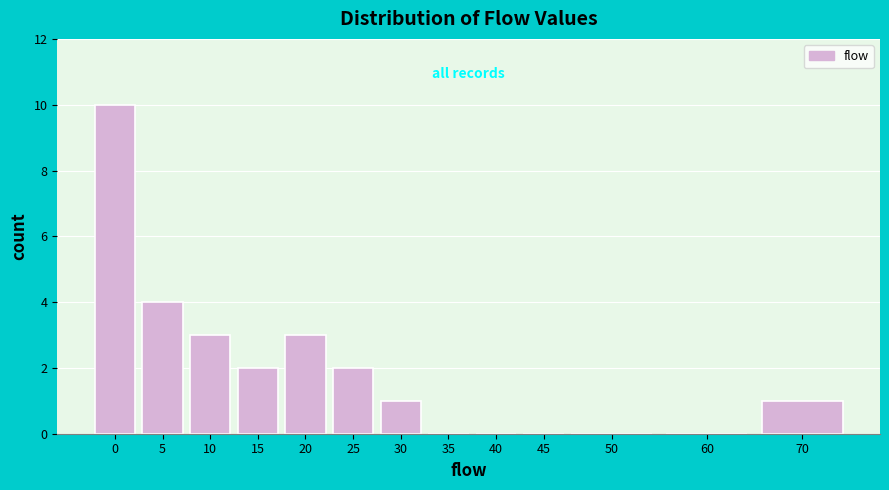

Reading right to left, extract all data points from this chart.

70=1	60=0	50=0	45=0	40=0	35=0	30=1	25=2	20=3	15=2	10=3	5=4	0=10